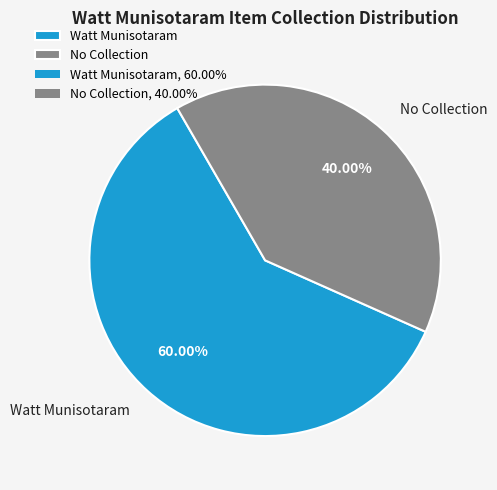

Do Watt Munisotaram and No Collection together represent more than half of the pie?

Yes